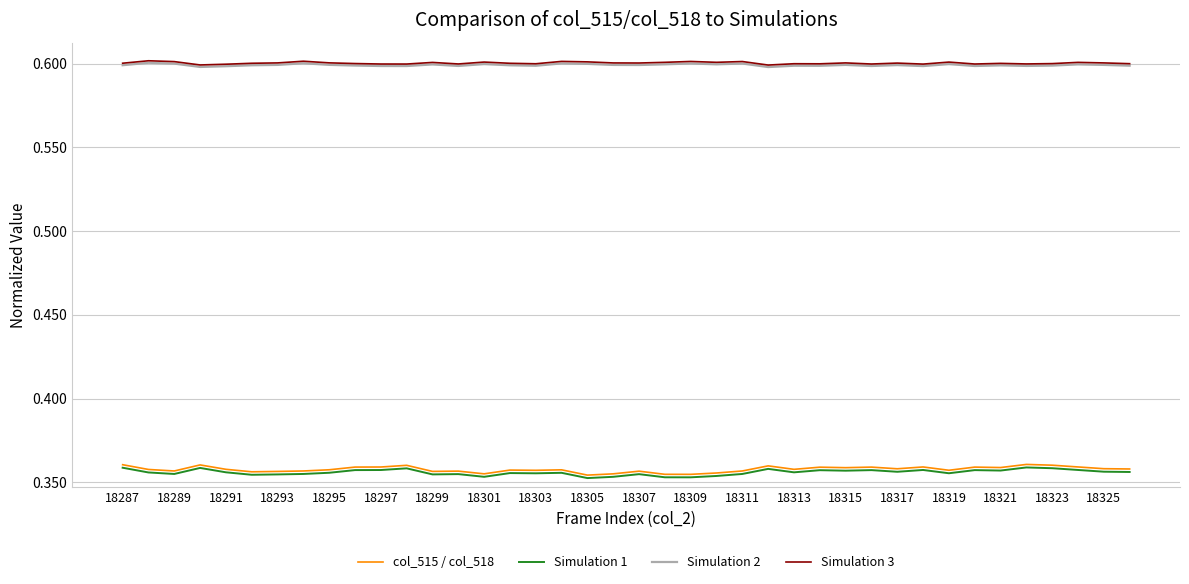

True or false: Simulation 1 and Simulation 3 intersect in this chart.

False